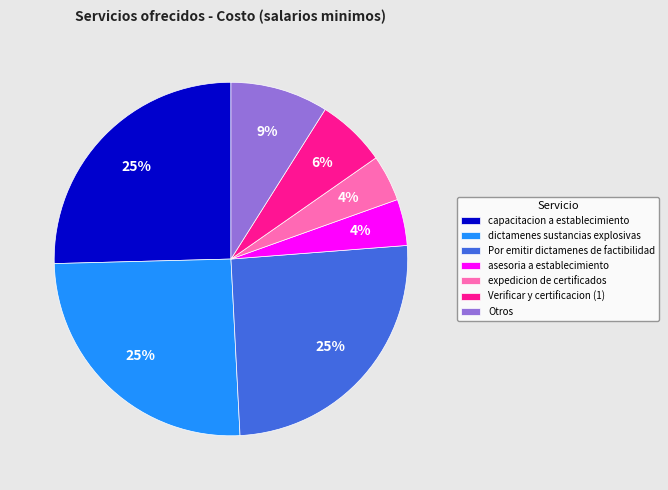

Is it true that Otros is 9% of the pie?

True